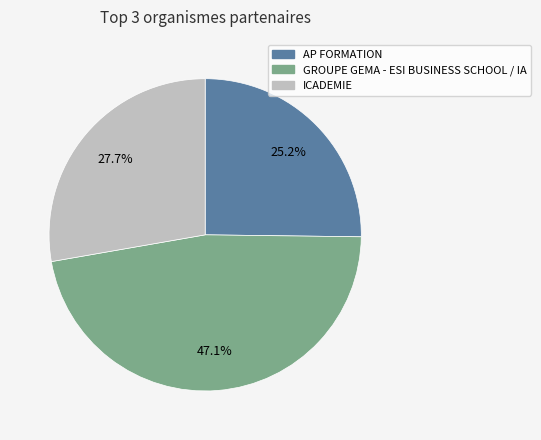

To the nearest percent, what is the combined percentage of GROUPE GEMA - ESI BUSINESS SCHOOL / IA and ICADEMIE?

75%